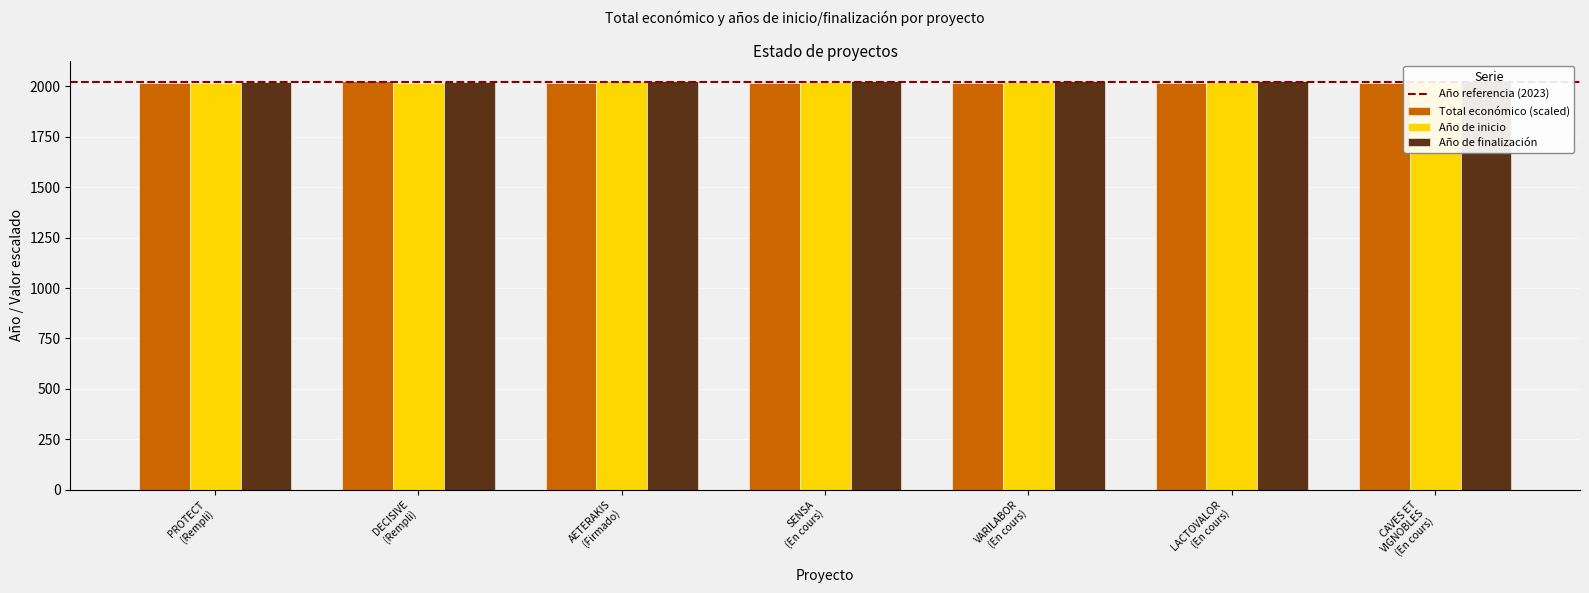

Rank the series at SENSA
(En cours) from highest to lowest value.

Año de finalización, Año de inicio, Total económico